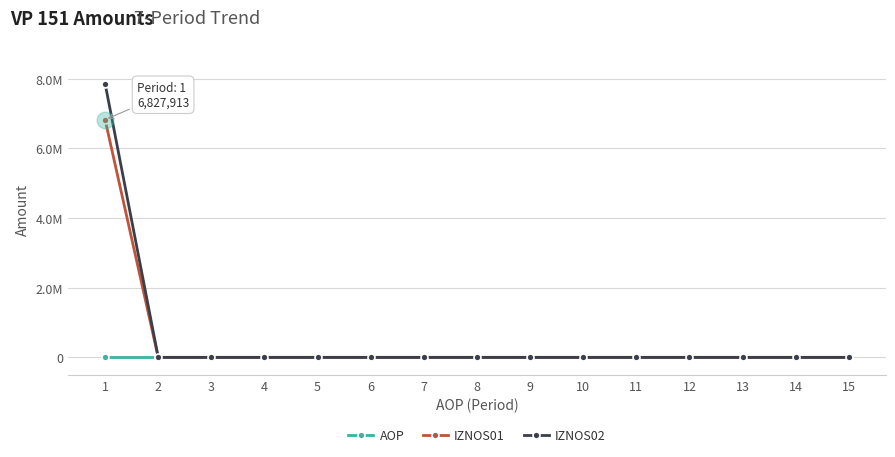

What are all the series names shown in the legend?

AOP, IZNOS01, IZNOS02